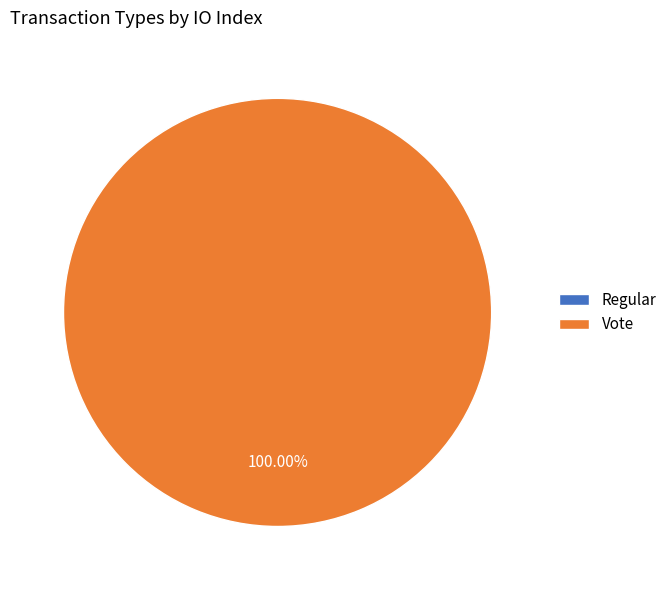

What percentage is the Vote slice, to the nearest percent?

100%